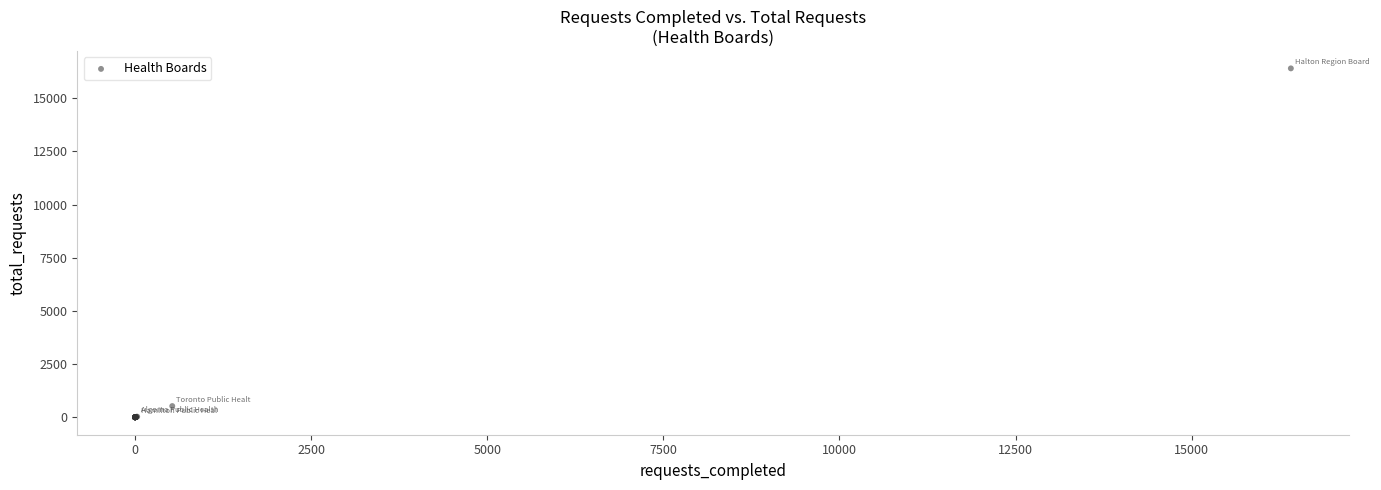

What Y value in the scatter plot is closest to 8204?

528